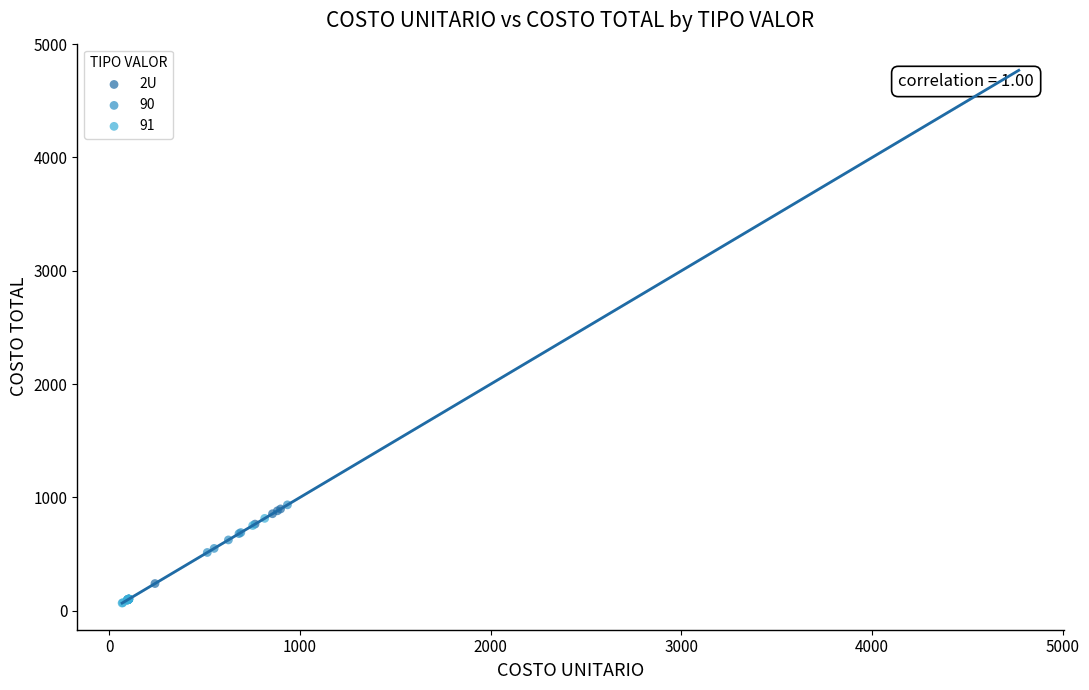

Which series has the largest Y range (max minus min)?

90